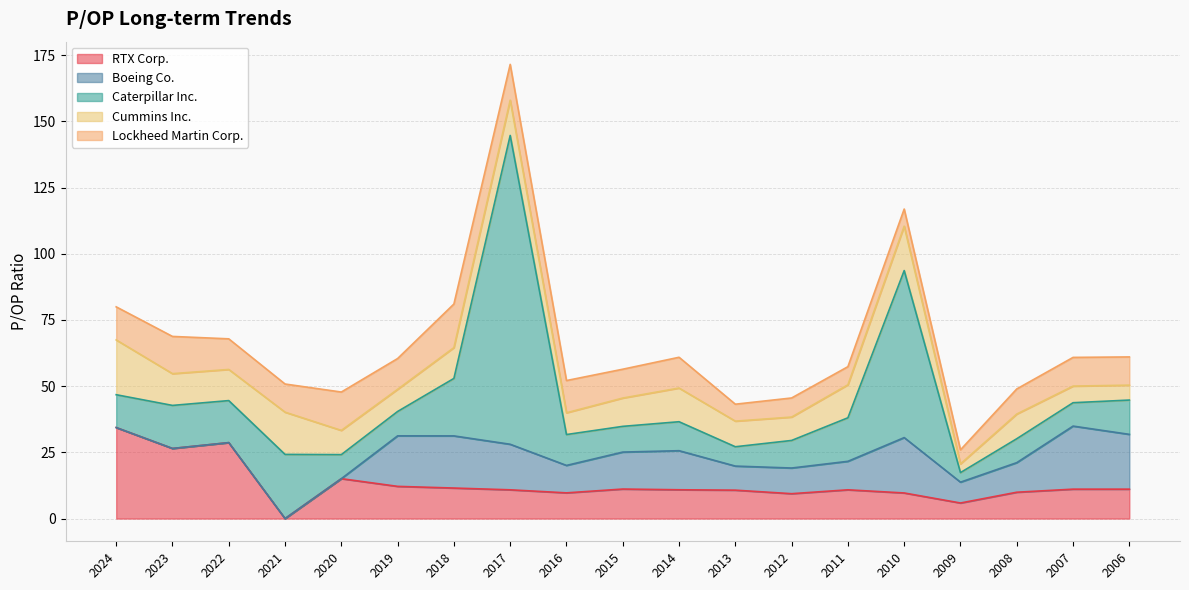

The value of RTX Corp. at 2017 is 16.6. True or false?

False